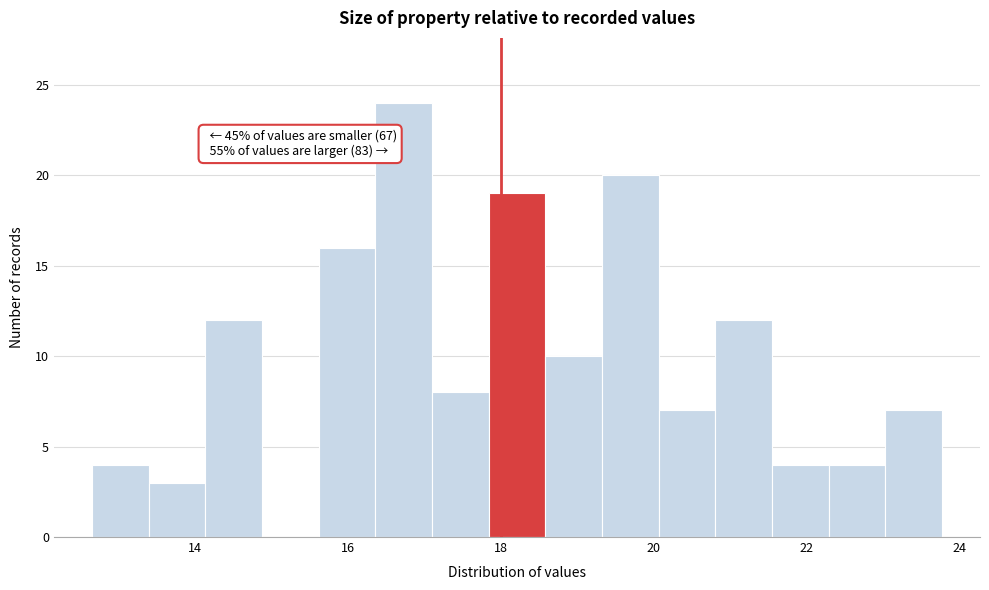

Read against the x-axis, roughly where is the centre of the tallest bar?

16.8